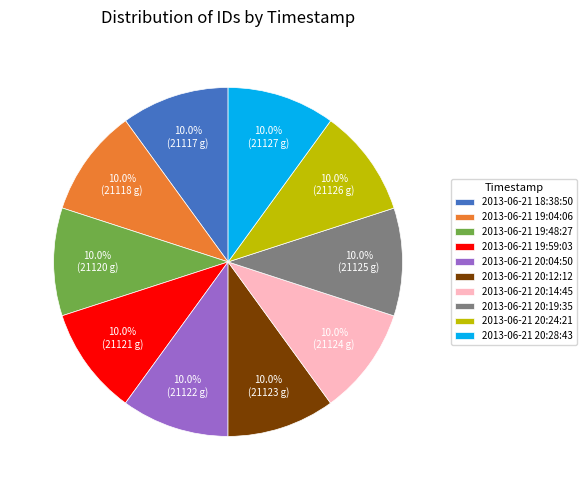

Is 2013-06-21 18:38:50 the majority of the pie?

No